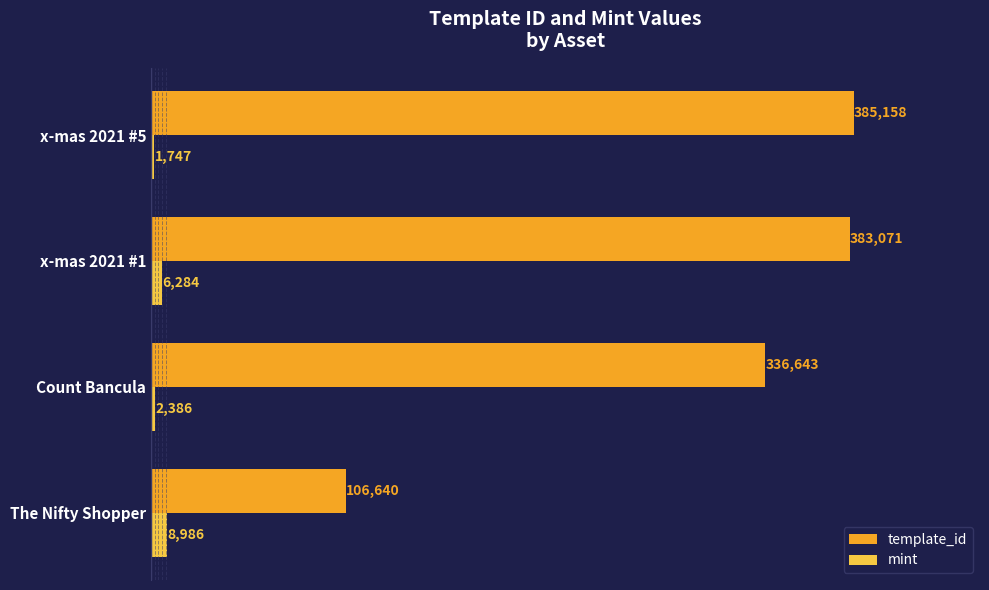

At how many categories does at least one series exceed 14987?

4